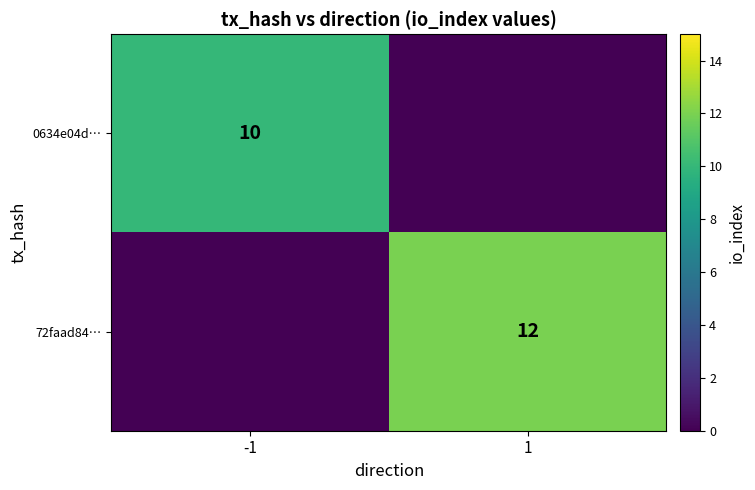

The value of 72faad84… at 1 is 12. True or false?

True